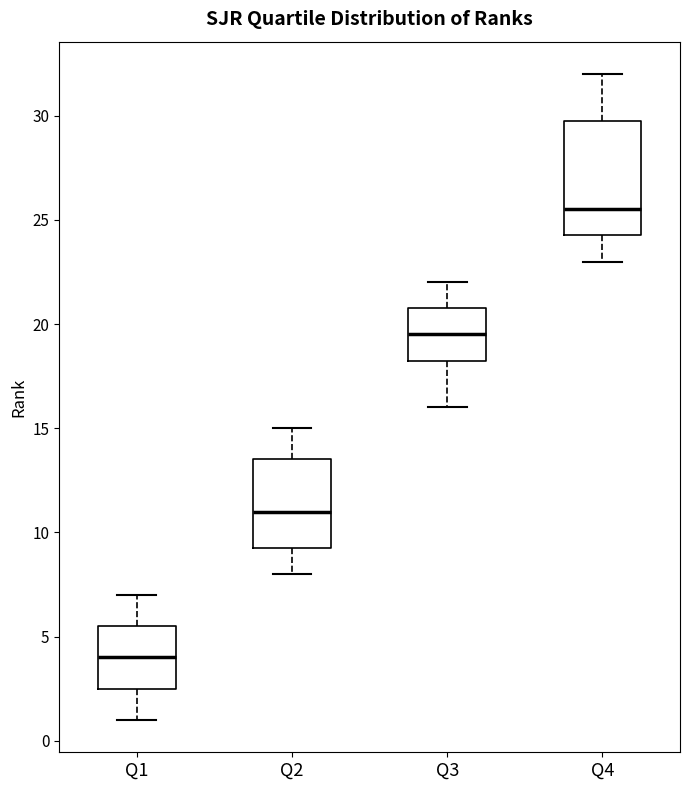

Comparing the boxes themselves (not the whiskers), which one is the tallest?

Q4